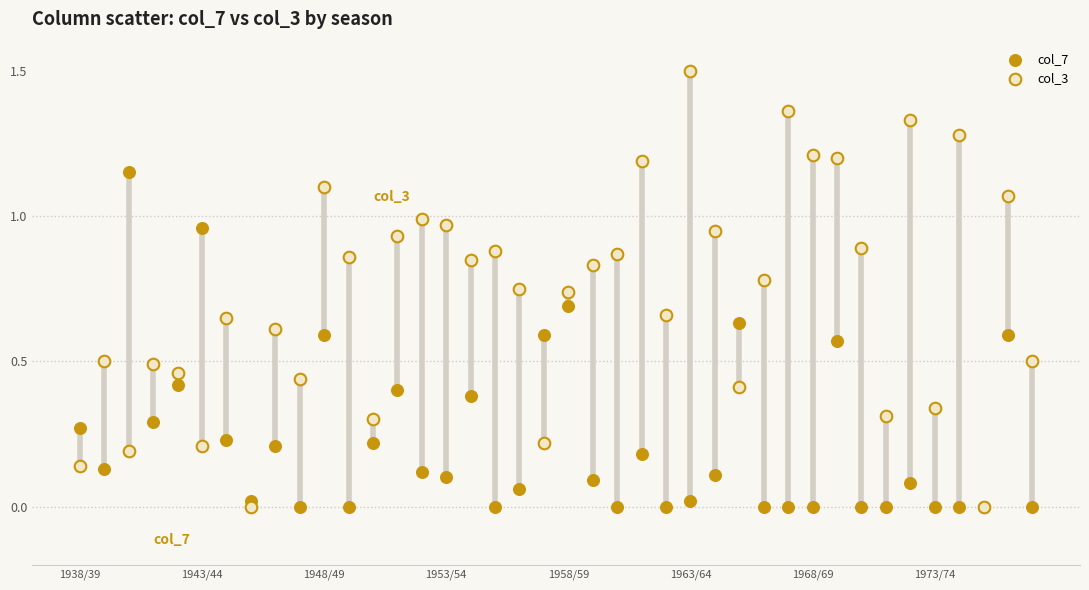

Which series contains the highest Y value?

col_3